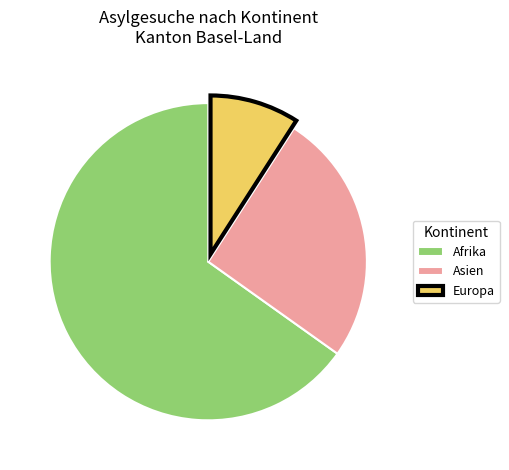

What is the smallest slice in the pie chart?

Europa